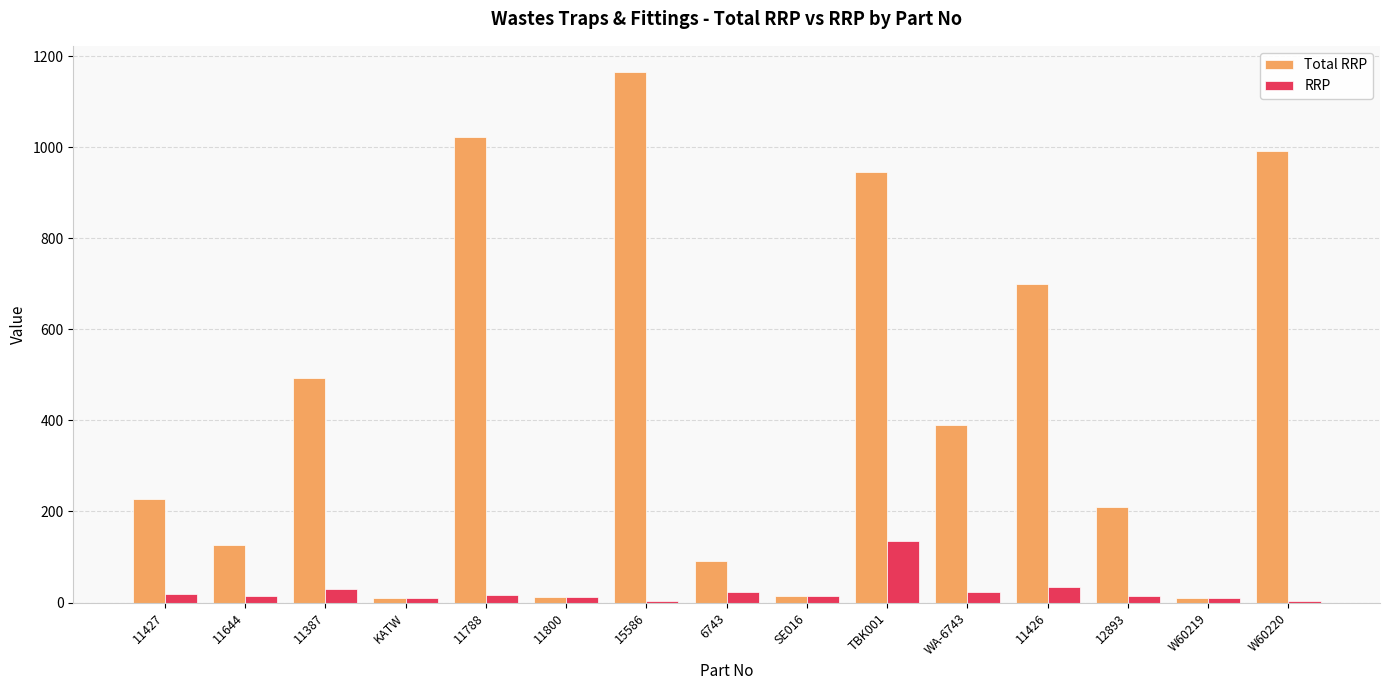

Where does the Total RRP series first go above 227?

11427